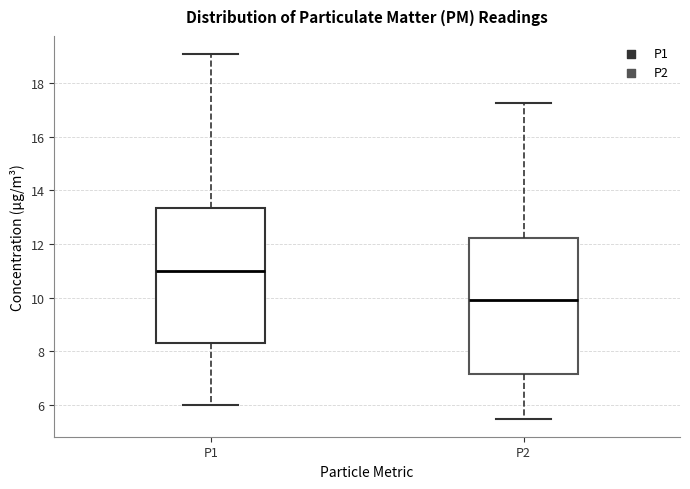

Where does the median line of the box for P1 sit on the y-axis? The values are not printed on the chart, so give them approximately, as read against the axis.

11.0